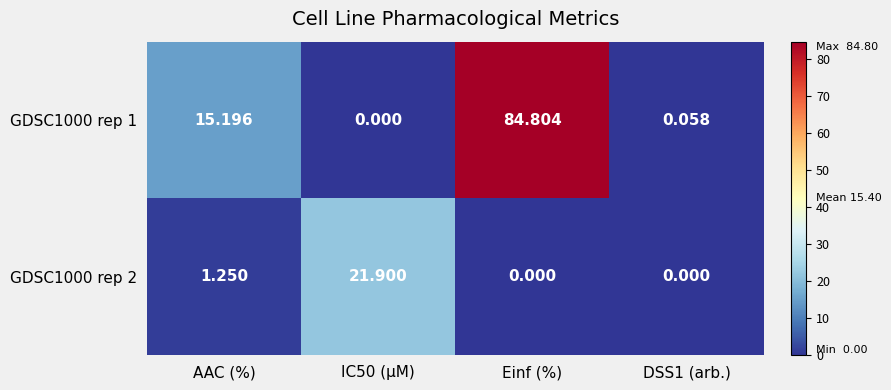

Which series changed the most between AAC (%) and Einf (%)?

GDSC1000 rep 1